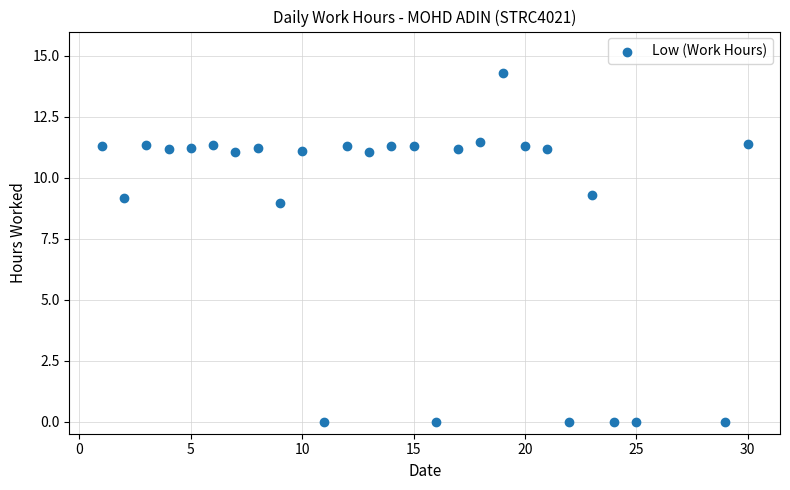

What Y value in the scatter plot is closest to 7?

9.0